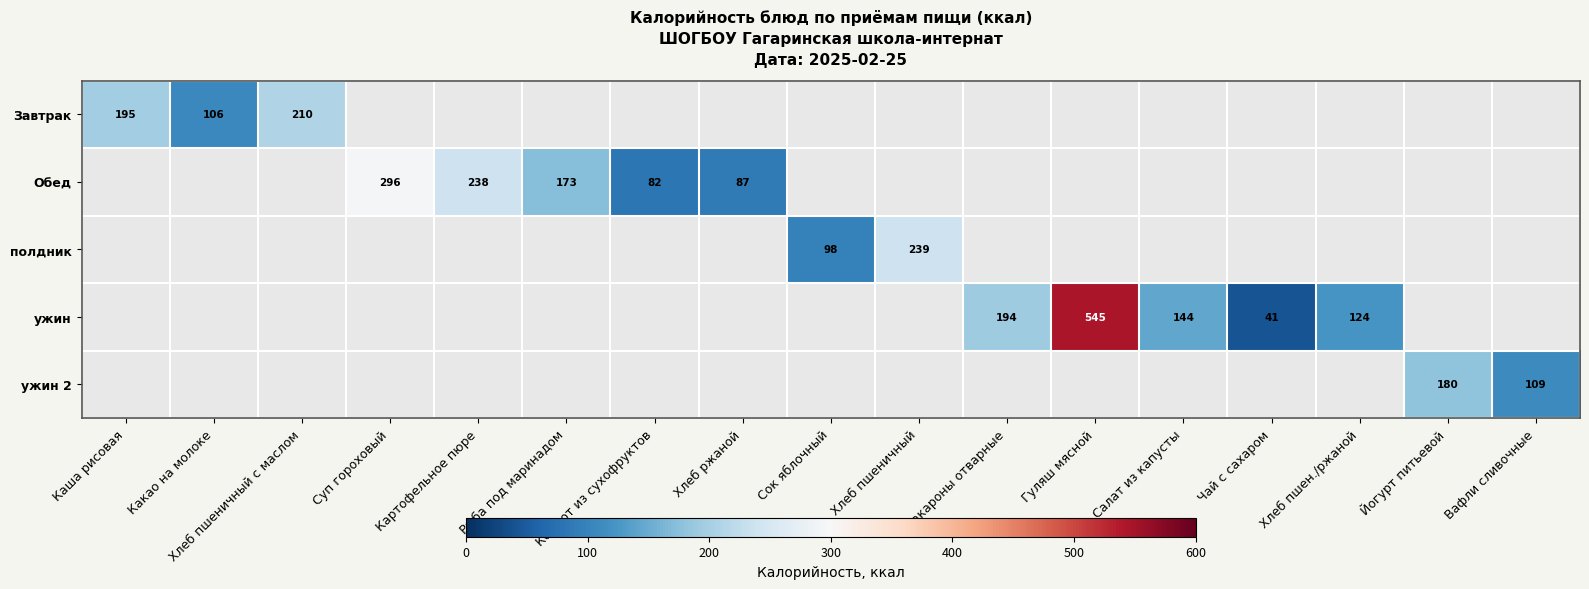

The Обед series shows 296.3 at Суп гороховый. True or false?

True